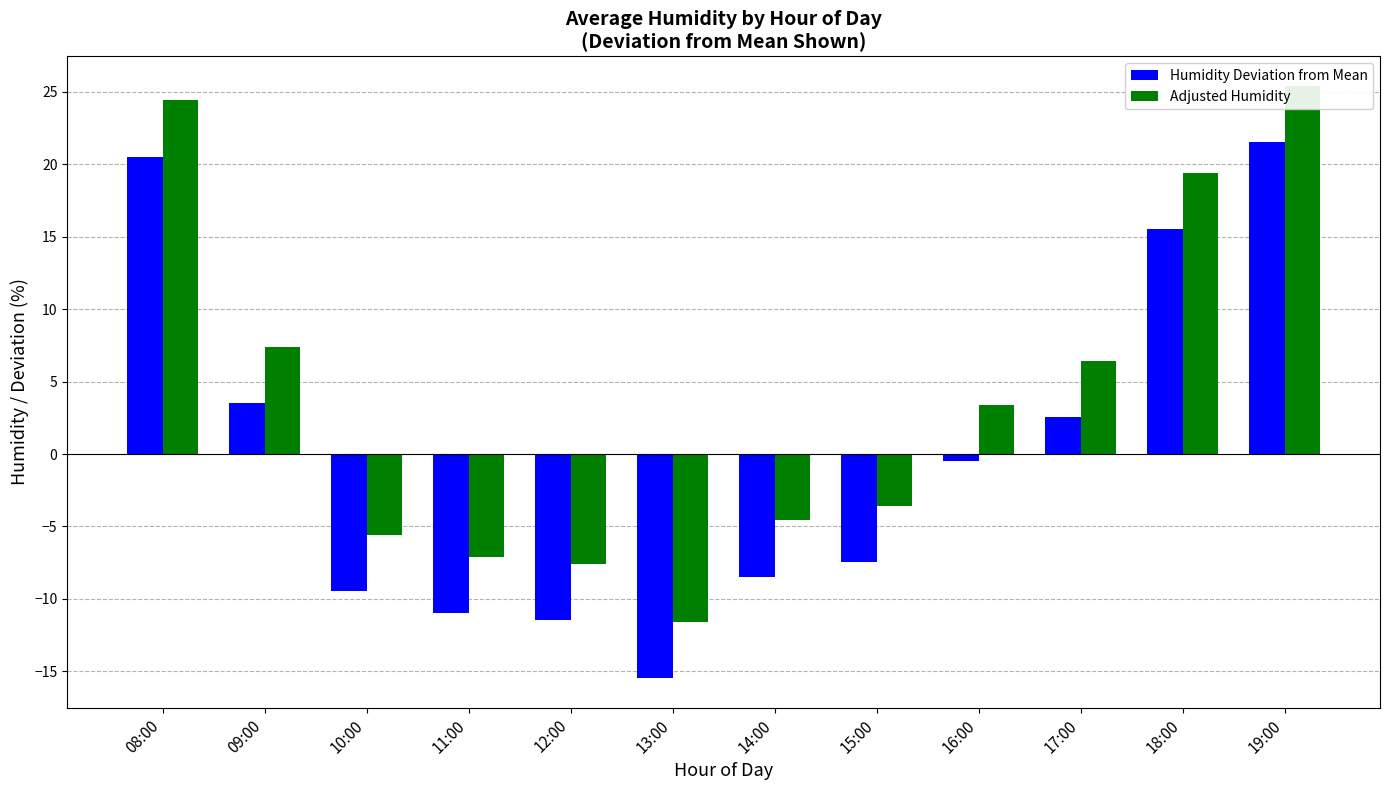

How many groups of bars are there?

12